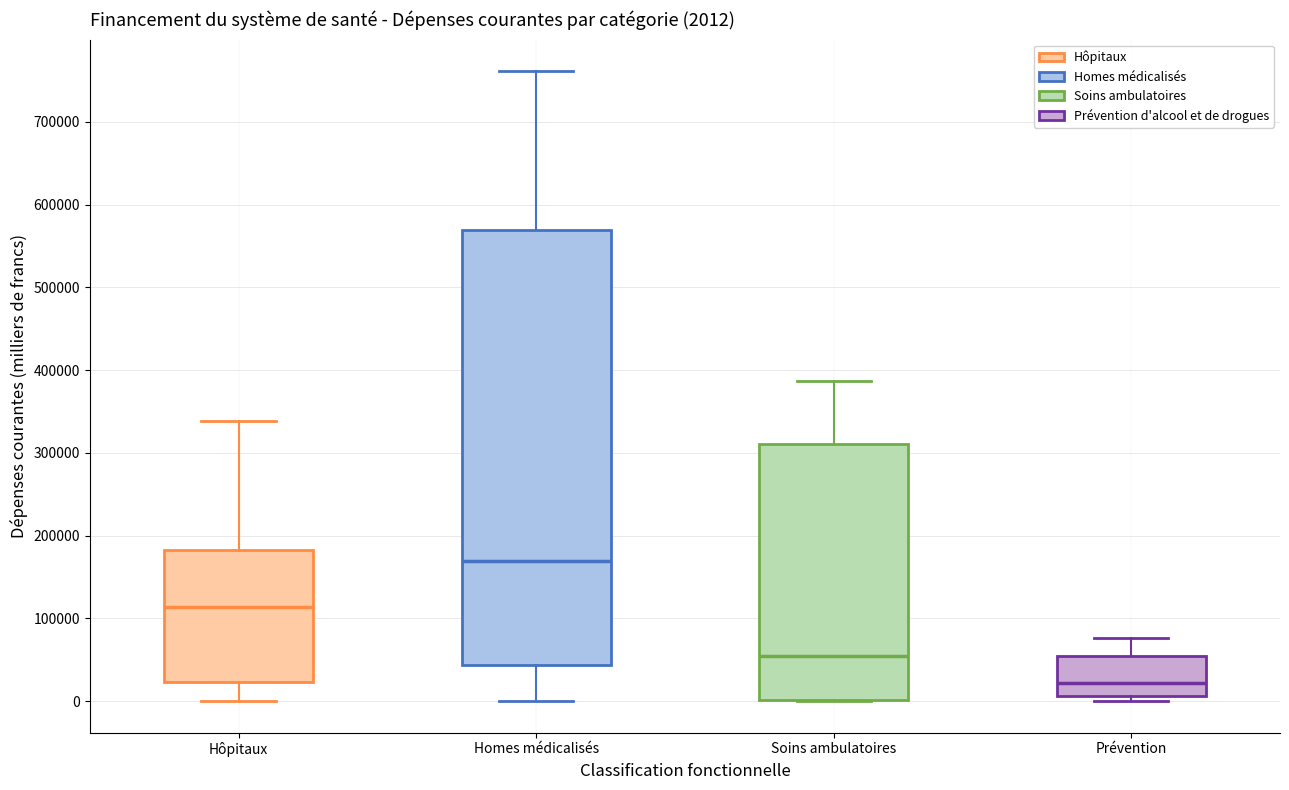

Comparing the boxes themselves (not the whiskers), which one is the tallest?

Homes médicalisés